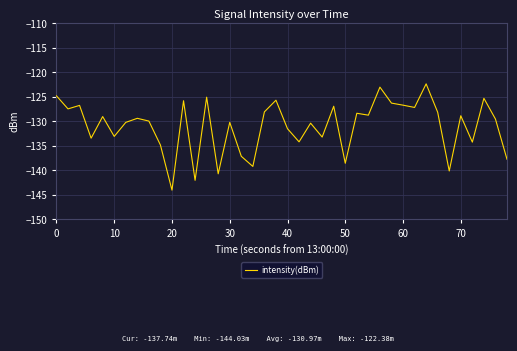

What is the average value?

-131.0